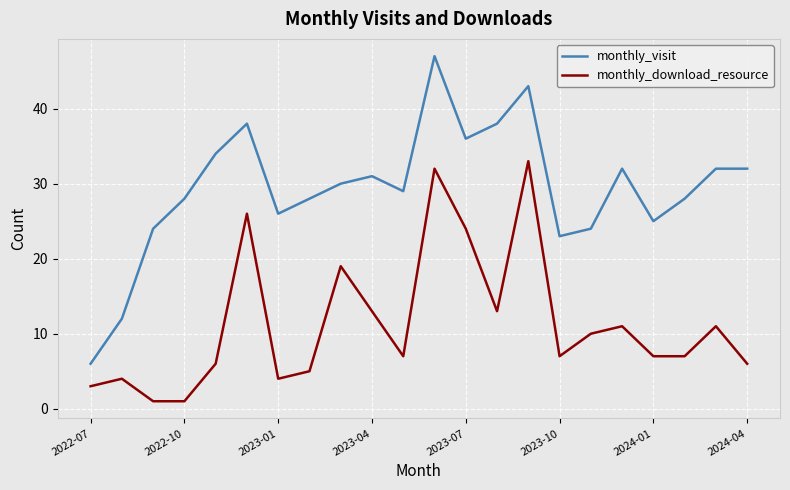

True or false: monthly_download_resource has more than 2 interior local peaks.

True